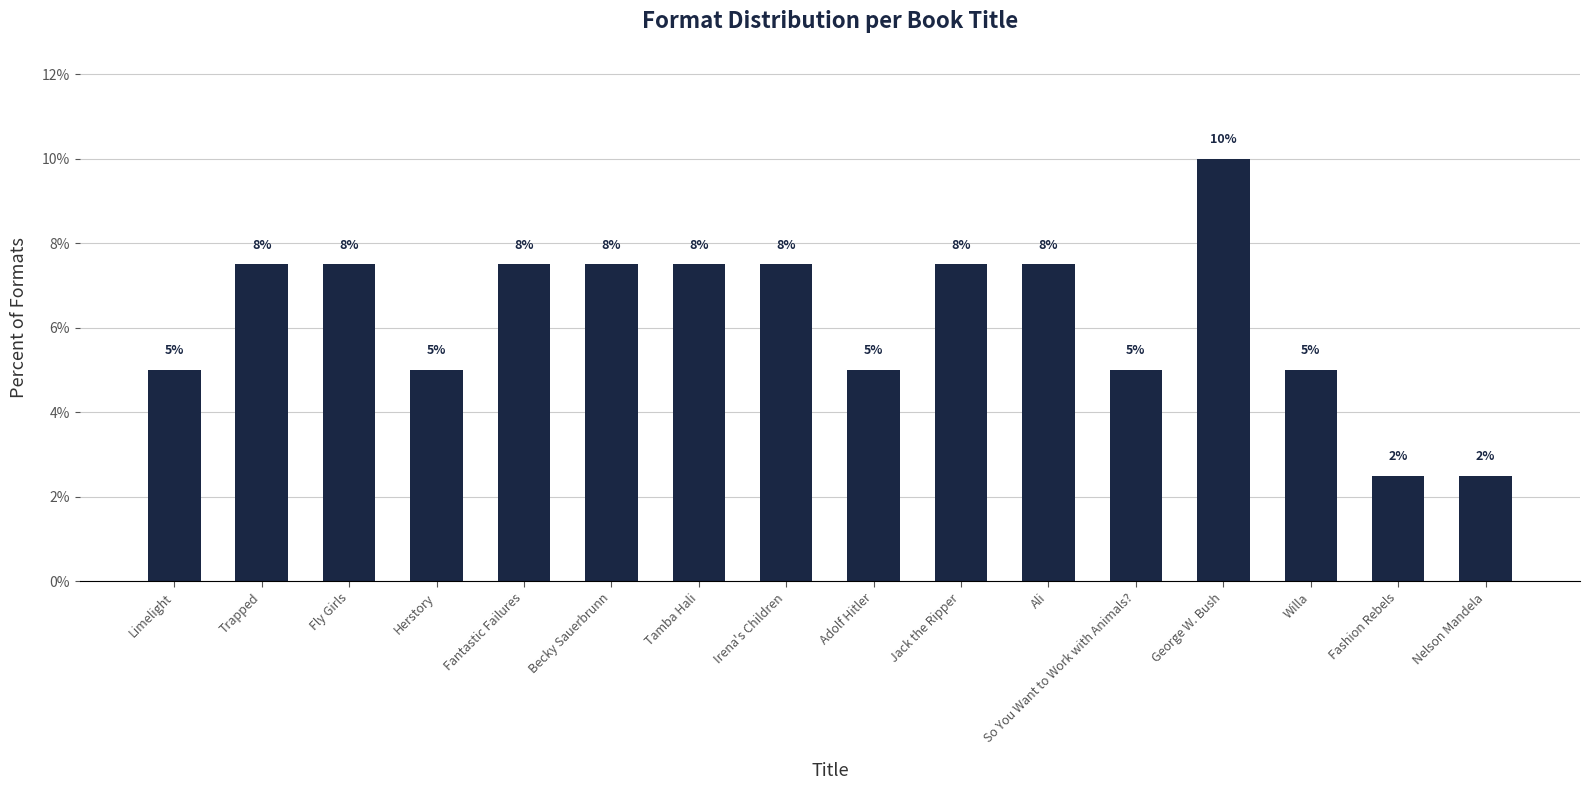

Are the bars horizontal?

No